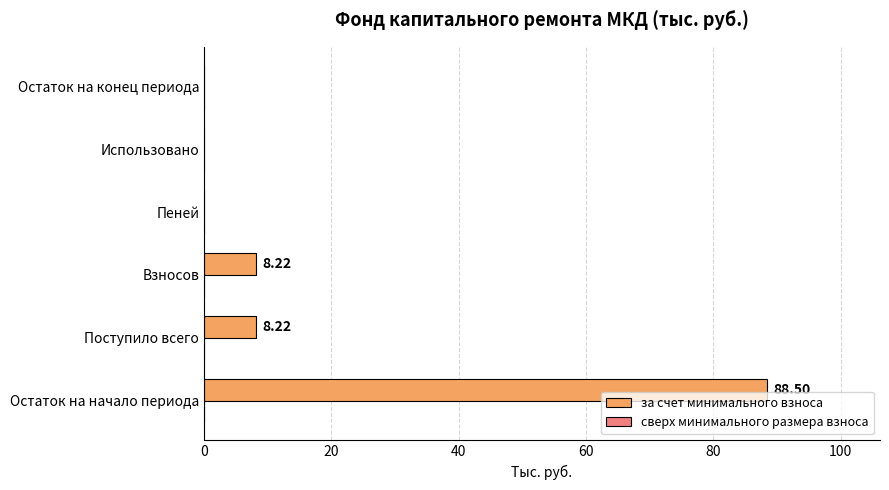

At which category does the chart reach its peak across all series?

Остаток на начало периода